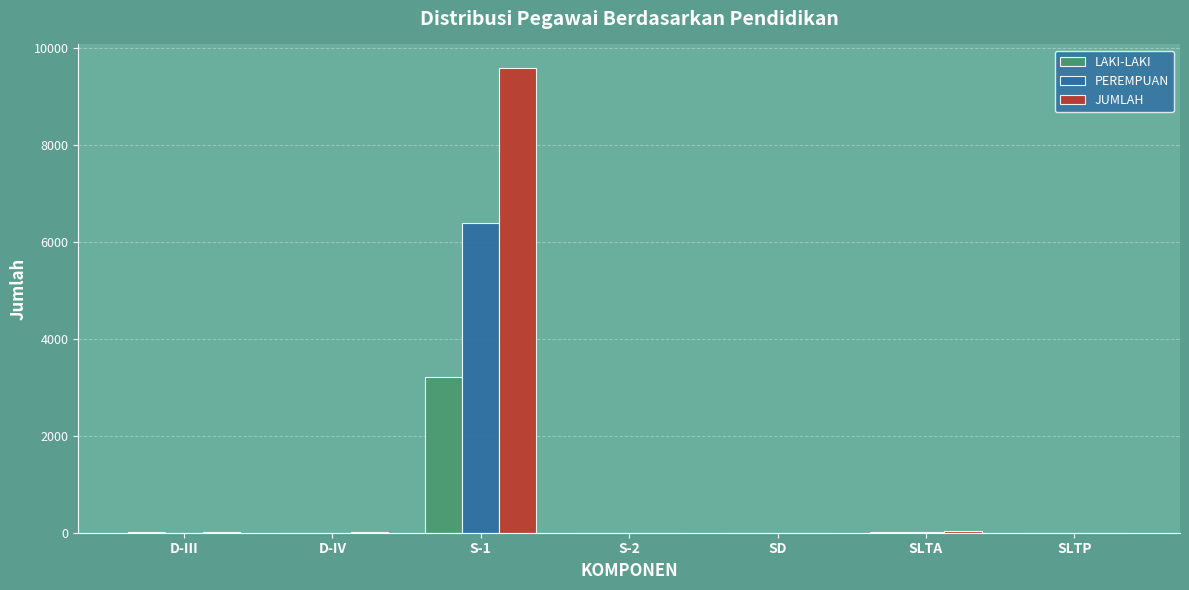

What is the spread (max minus min) of values at S-2?

2